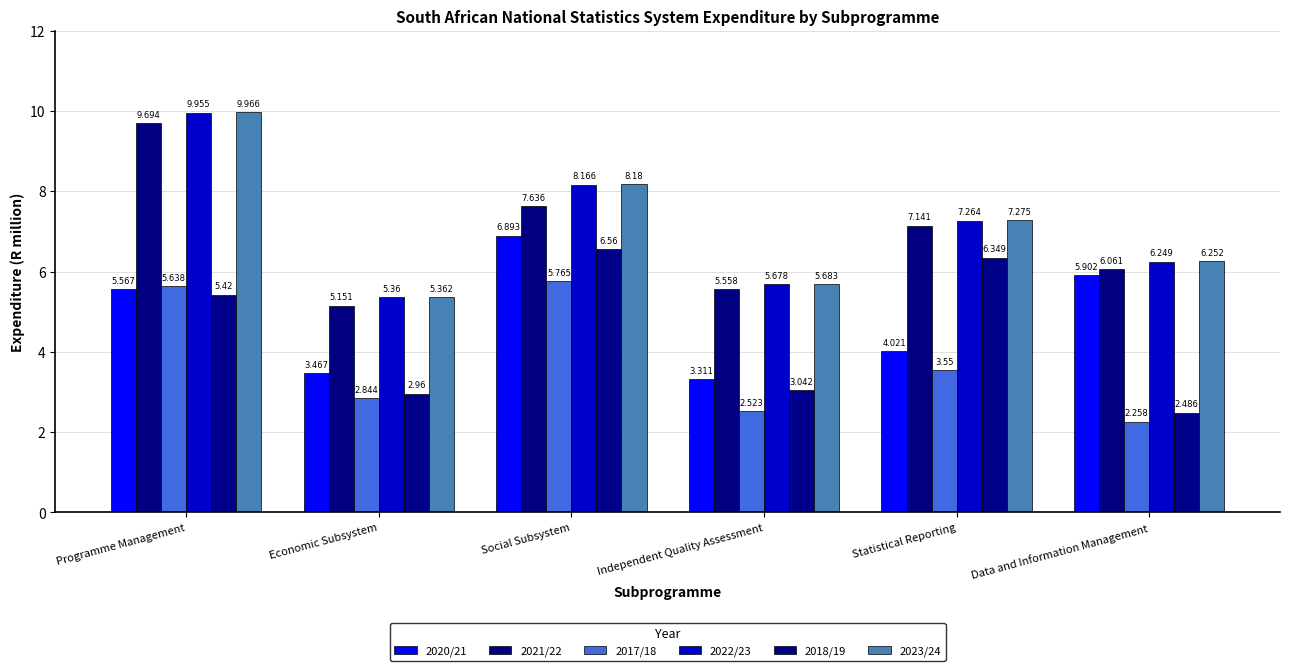

Reading left to right, list all the values displayed in this chart.

2020/21: Programme Management=5.6	Economic Subsystem=3.5	Social Subsystem=6.9	Independent Quality Assessment=3.3	Statistical Reporting=4.0	Data and Information Management=5.9
2021/22: Programme Management=9.7	Economic Subsystem=5.2	Social Subsystem=7.6	Independent Quality Assessment=5.6	Statistical Reporting=7.1	Data and Information Management=6.1
2017/18: Programme Management=5.6	Economic Subsystem=2.8	Social Subsystem=5.8	Independent Quality Assessment=2.5	Statistical Reporting=3.5	Data and Information Management=2.3
2022/23: Programme Management=10.0	Economic Subsystem=5.4	Social Subsystem=8.2	Independent Quality Assessment=5.7	Statistical Reporting=7.3	Data and Information Management=6.2
2018/19: Programme Management=5.4	Economic Subsystem=3.0	Social Subsystem=6.6	Independent Quality Assessment=3.0	Statistical Reporting=6.3	Data and Information Management=2.5
2023/24: Programme Management=10.0	Economic Subsystem=5.4	Social Subsystem=8.2	Independent Quality Assessment=5.7	Statistical Reporting=7.3	Data and Information Management=6.3